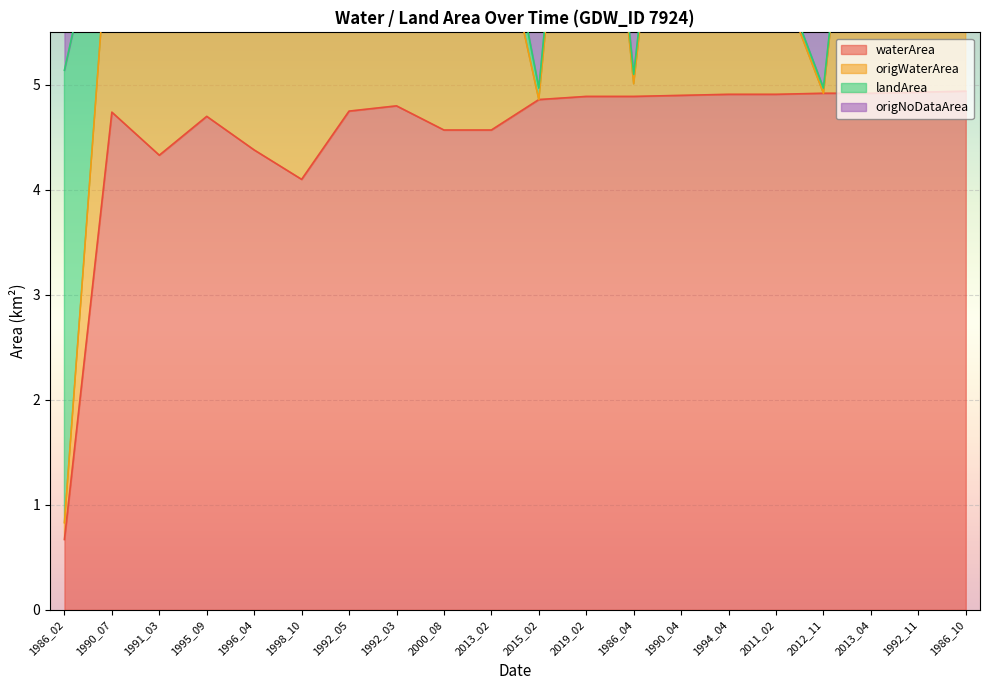

What is the sum of the landArea values at 1995_09 and 2011_02?

19.6